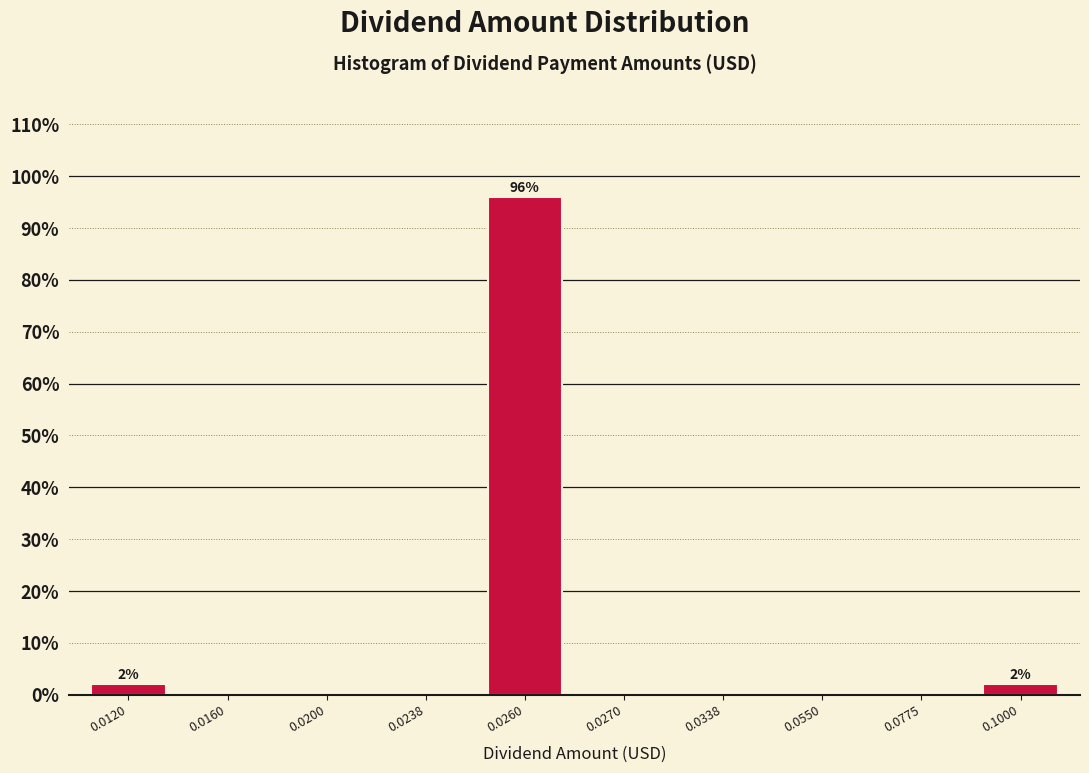

Reading left to right, what are all the values shown in this chart?

0.0120=2.0	0.0160=0.0	0.0200=0.0	0.0238=0.0	0.0260=95.9	0.0270=0.0	0.0338=0.0	0.0550=0.0	0.0775=0.0	0.1000=2.0